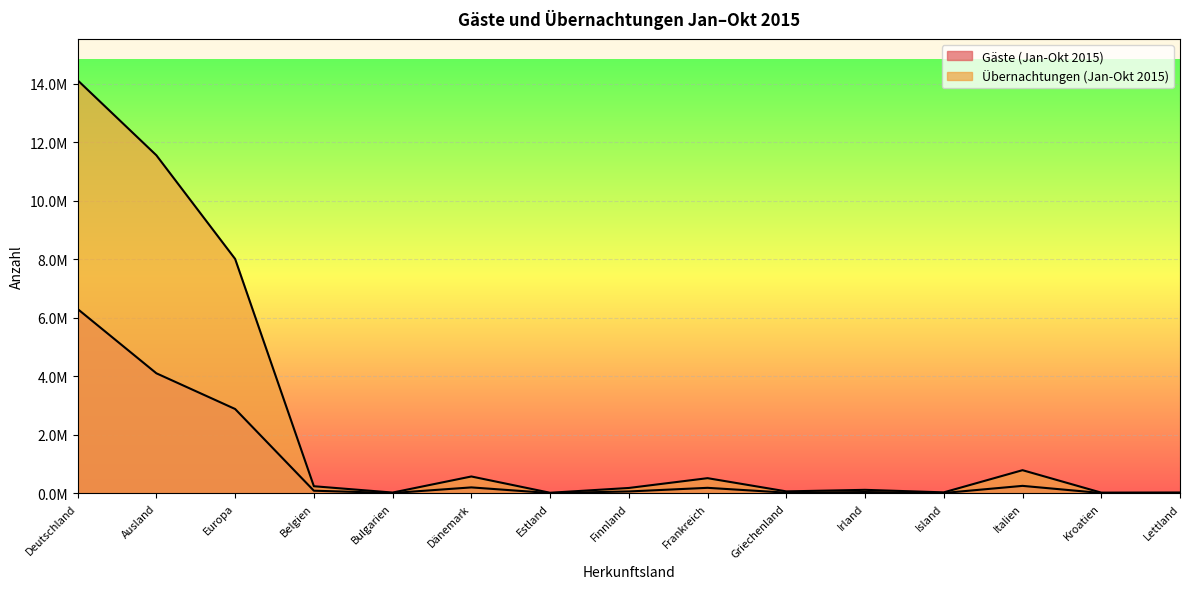

What is the average value of the Übernachtungen (Jan-Okt 2015) series?

2419403